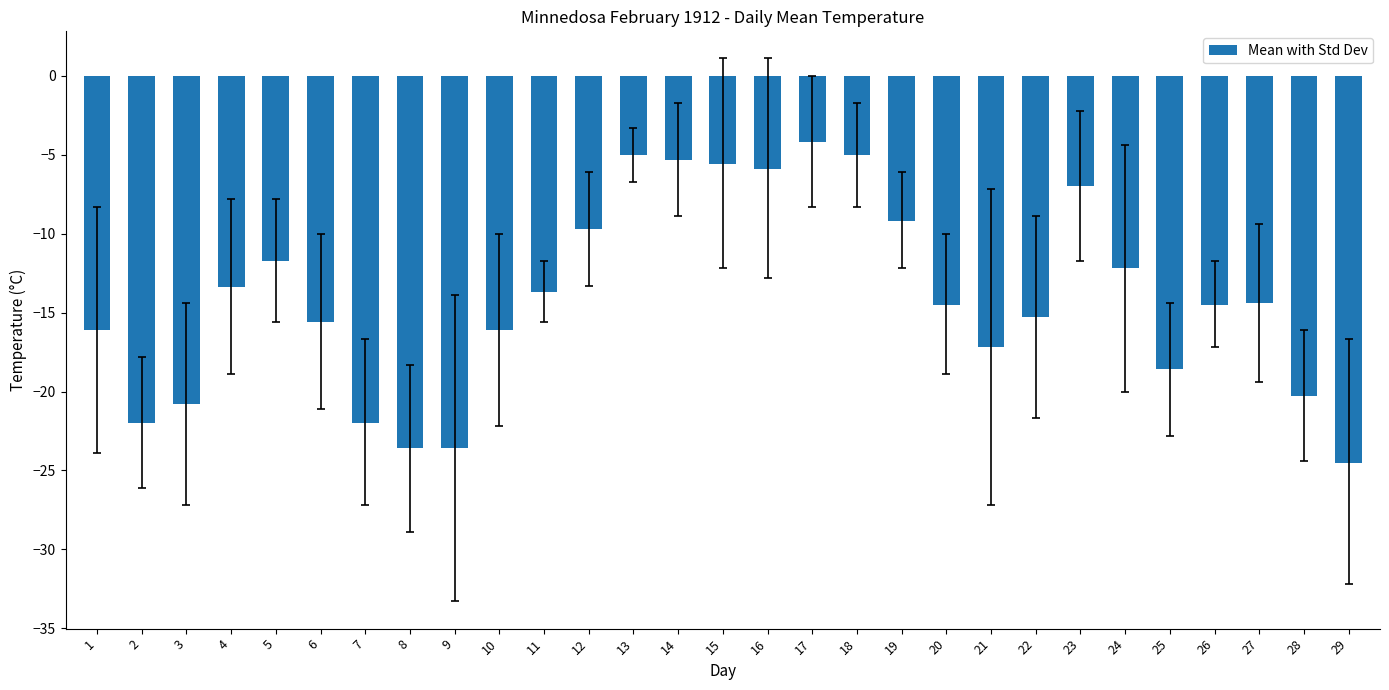

What is the average value?

-14.0